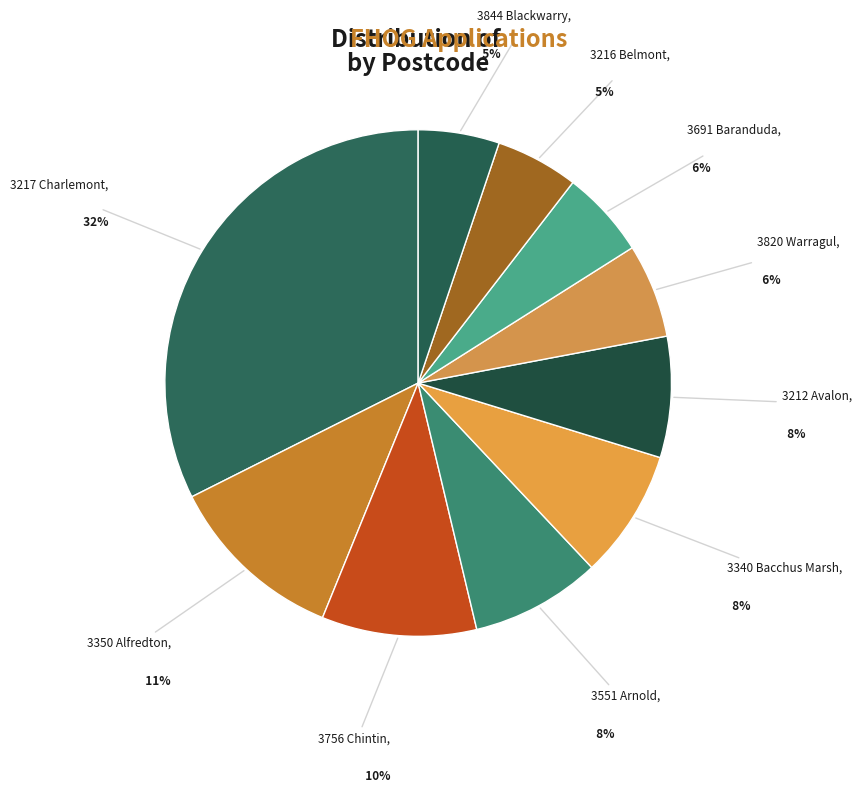

To the nearest percent, what is the difference between the 3340 Bacchus Marsh and 3217 Charlemont slice percentages?

24%